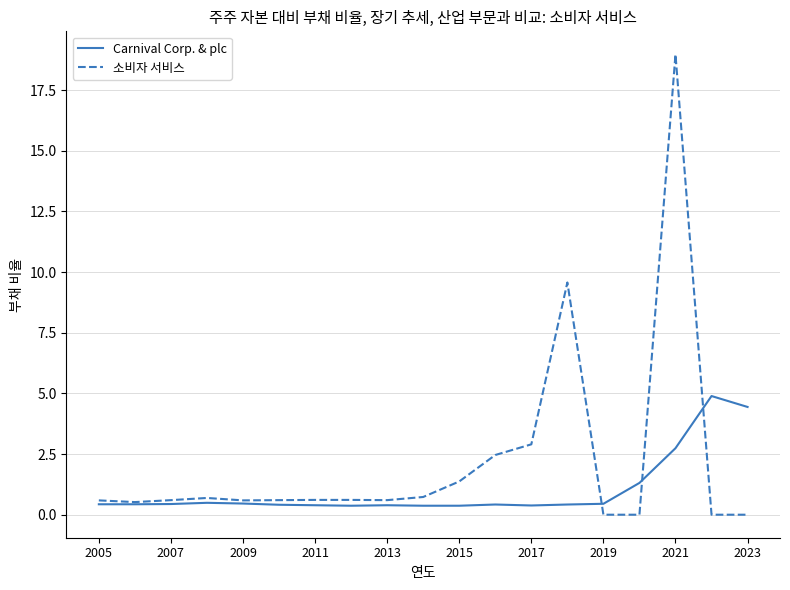

Rank the series by their maximum value, from highest to lowest.

소비자 서비스, Carnival Corp. & plc